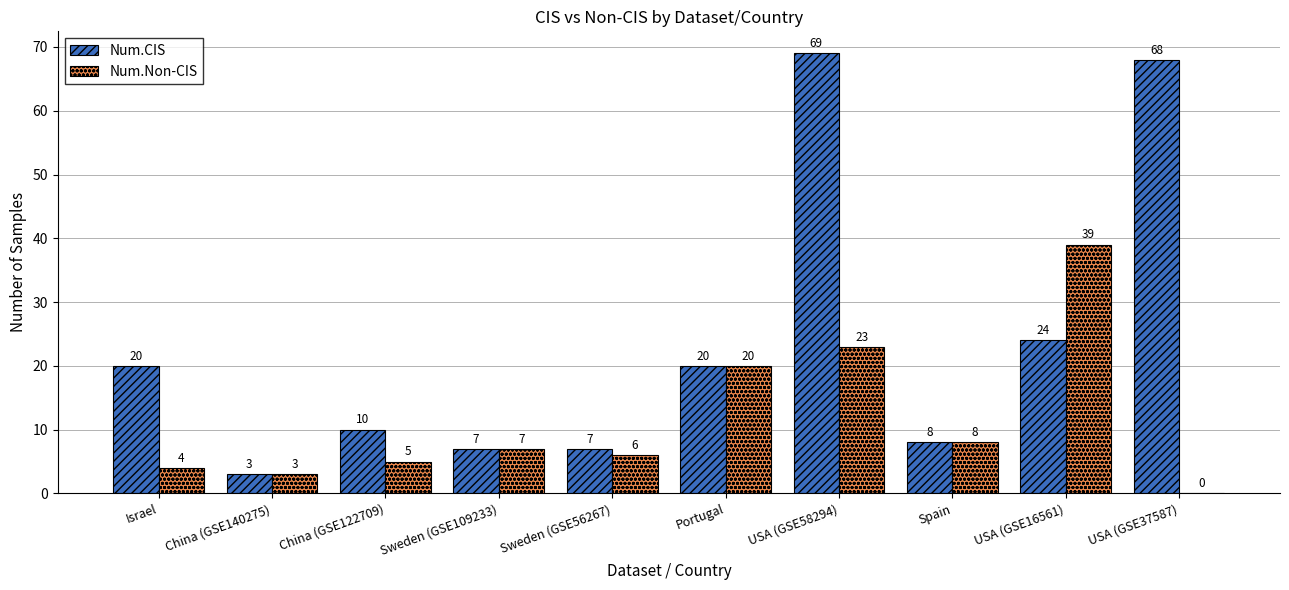

What is the greatest value displayed?

69